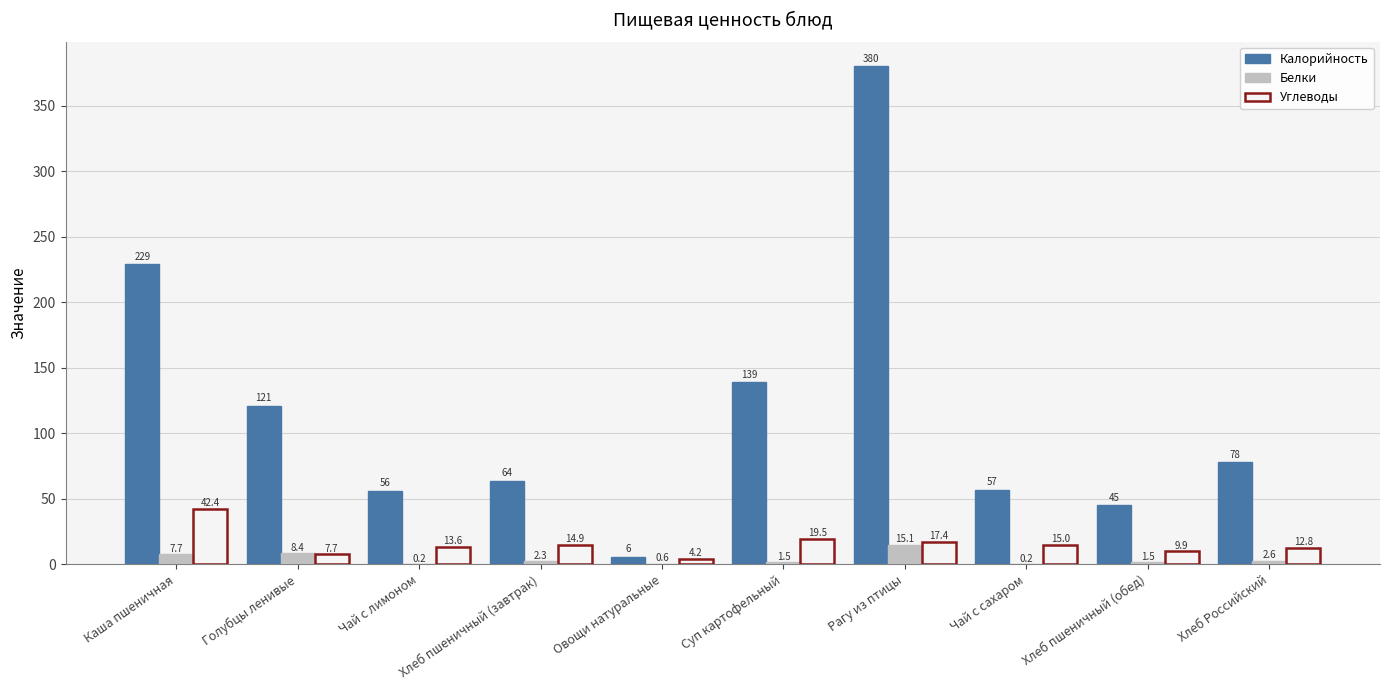

Reading left to right, extract all data points from this chart.

Калорийность: 229.0	121.0	56.0	64.0	6.0	139.0	380.0	57.0	45.0	78.0
Белки: 7.7	8.4	0.2	2.3	0.6	1.5	15.1	0.2	1.5	2.6
Углеводы: 42.4	7.7	13.6	14.9	4.2	19.5	17.4	15.0	9.9	12.8